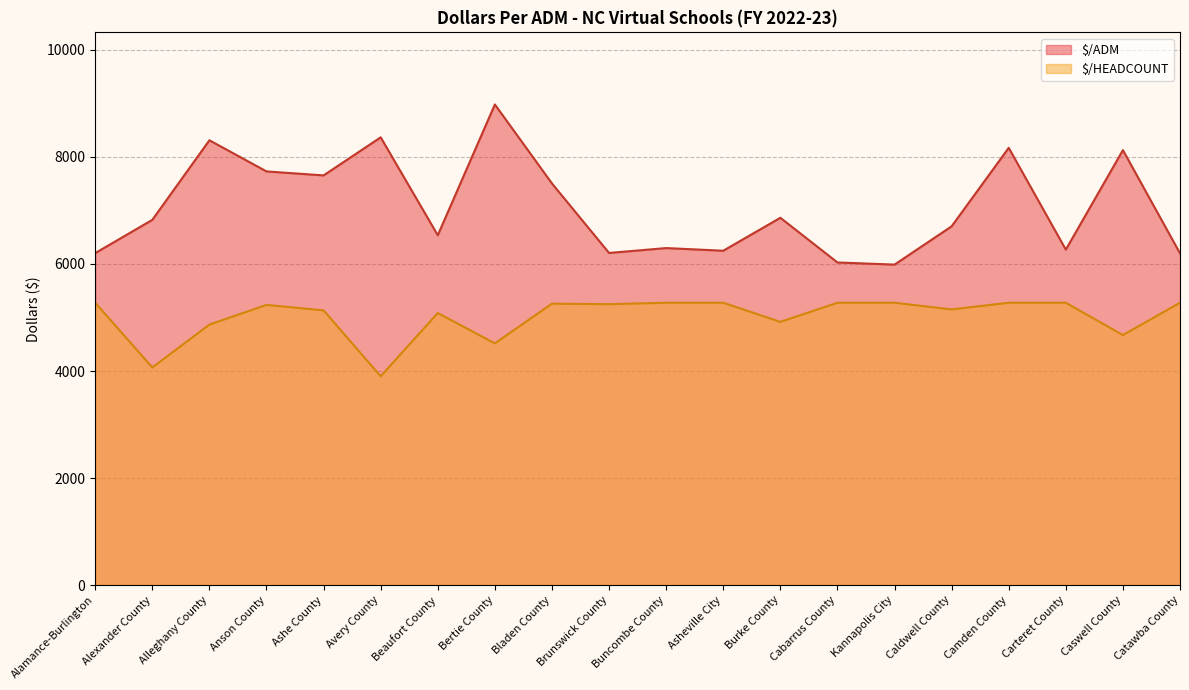

True or false: $/ADM has a value of 11464.9 at Camden County.

False